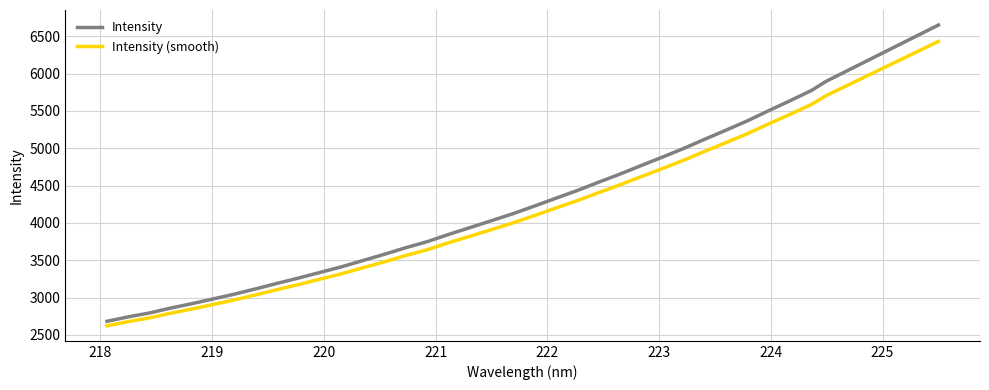

What is the difference between the maximum and minimum values in the Intensity (smooth) series?

3808.9